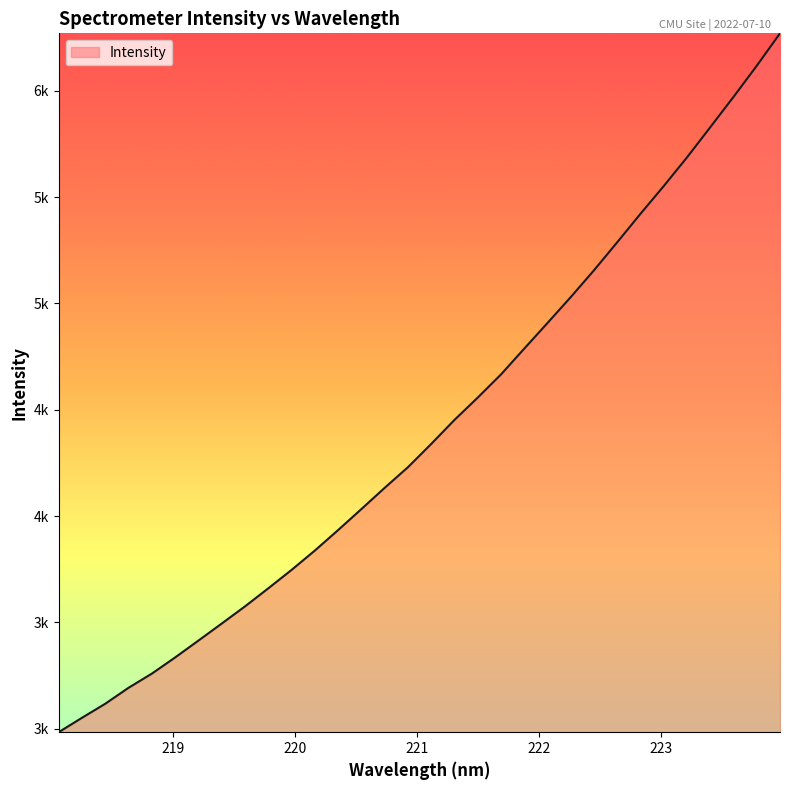

At which category does the chart reach its minimum across all series?

218.0596